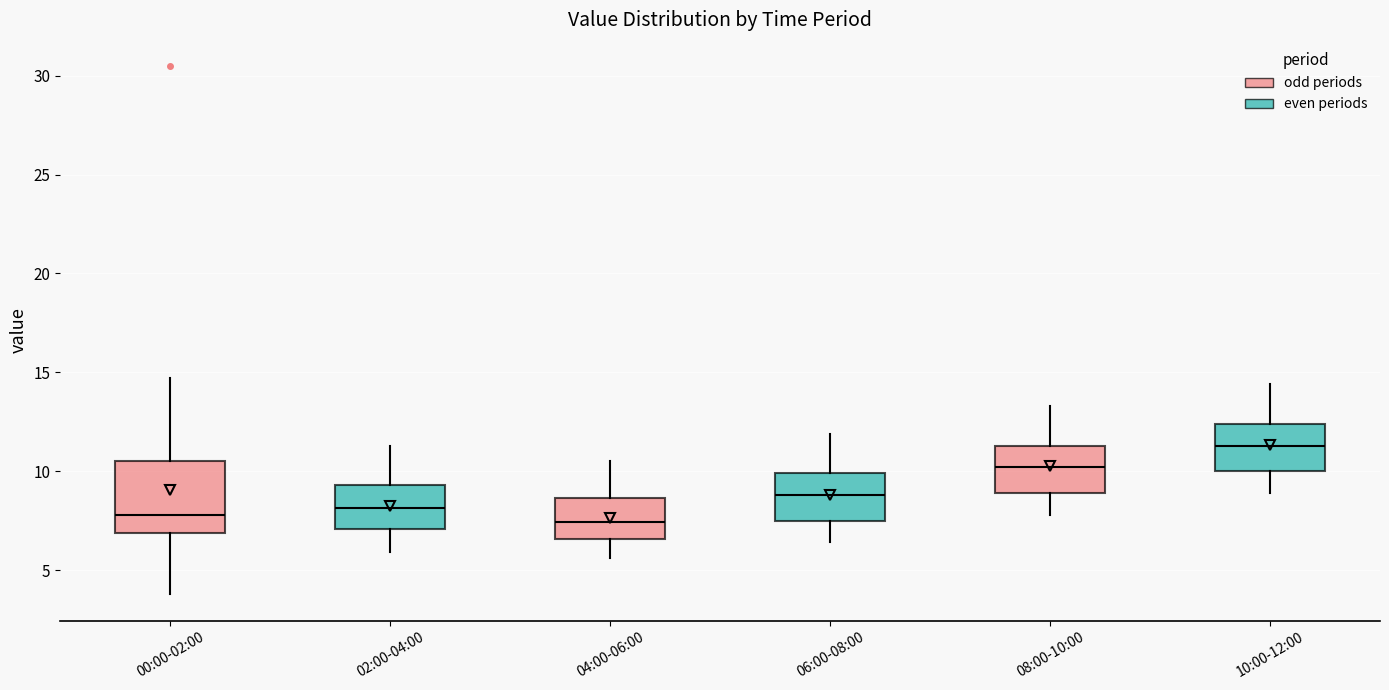

Where does the upper whisker of the box for 06:00-08:00 end on the y-axis? The values are not printed on the chart, so give them approximately, as read against the axis.

12.0